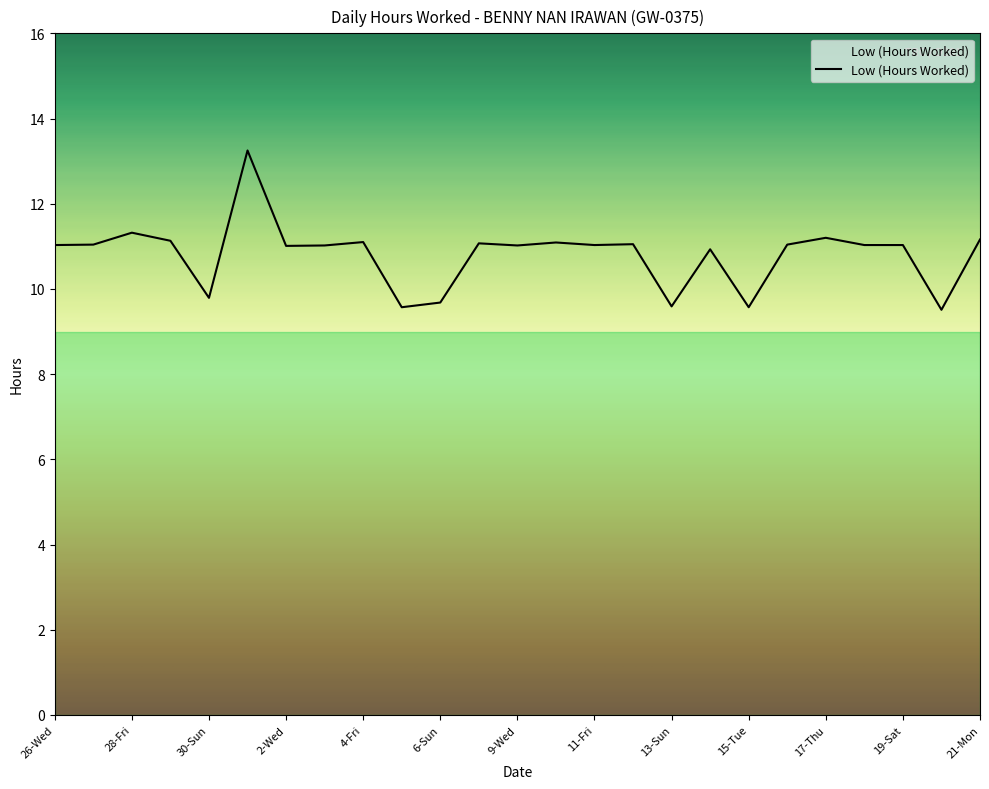

What is the difference between the maximum and minimum values?

3.7